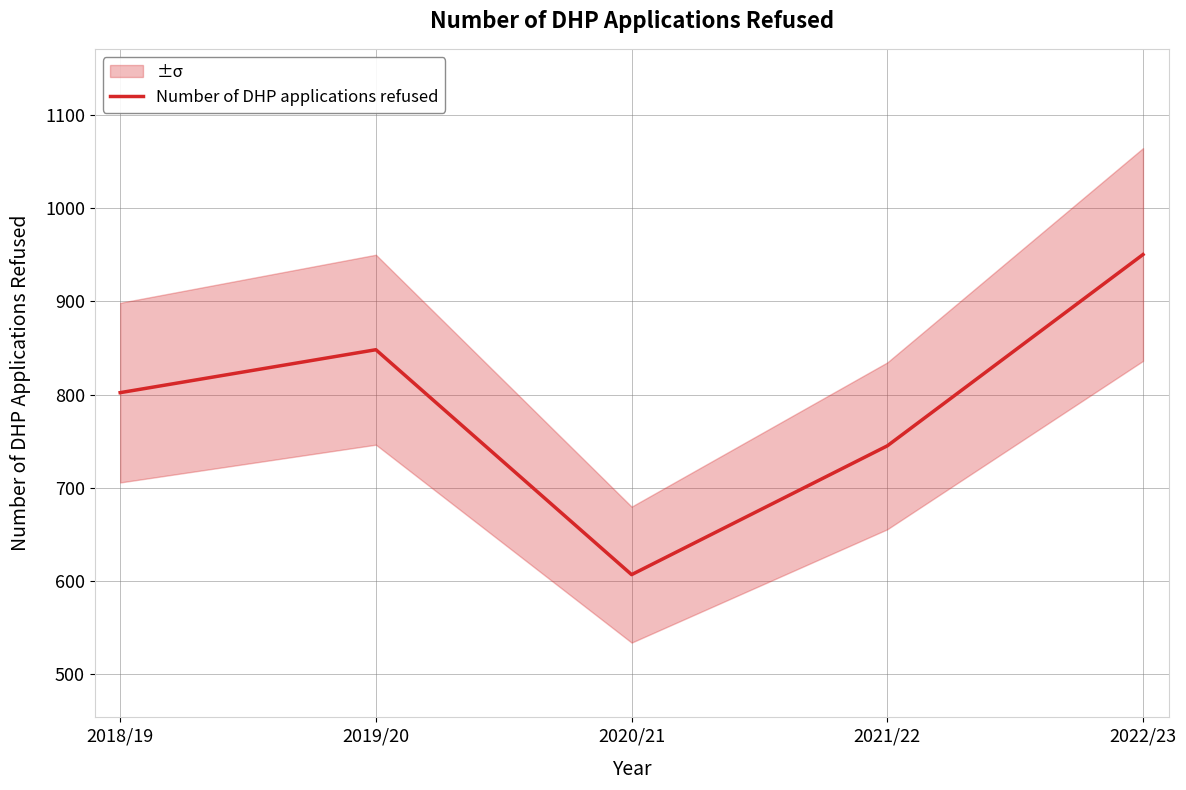

Is it true that the value at 2020/21 is 1061?

False